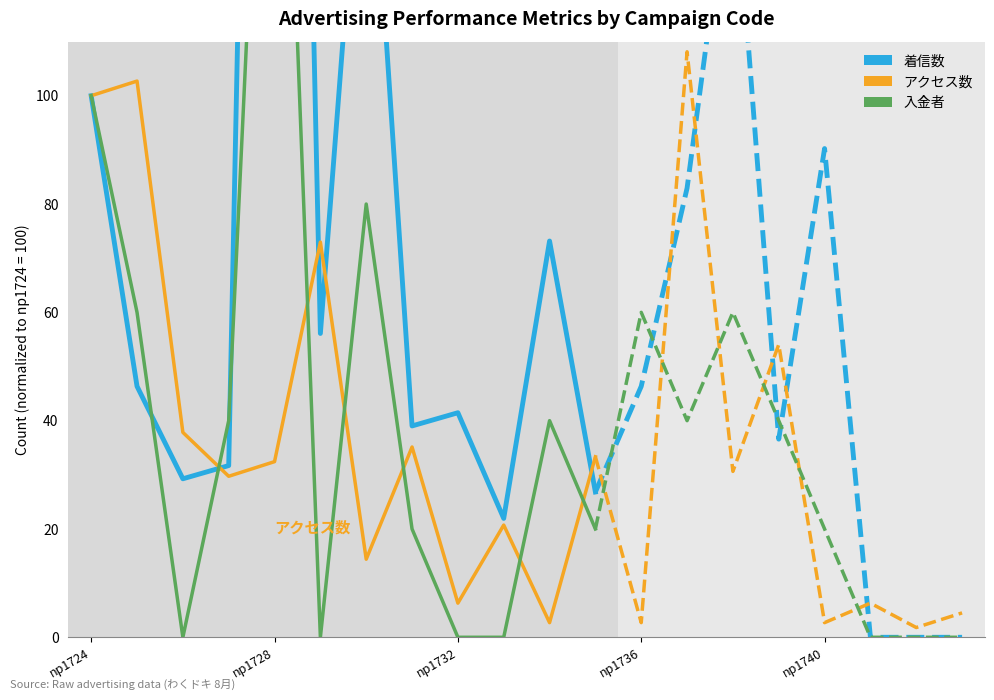

Rank the series by their maximum value, from lowest to highest.

アクセス数, 入金者, 着信数